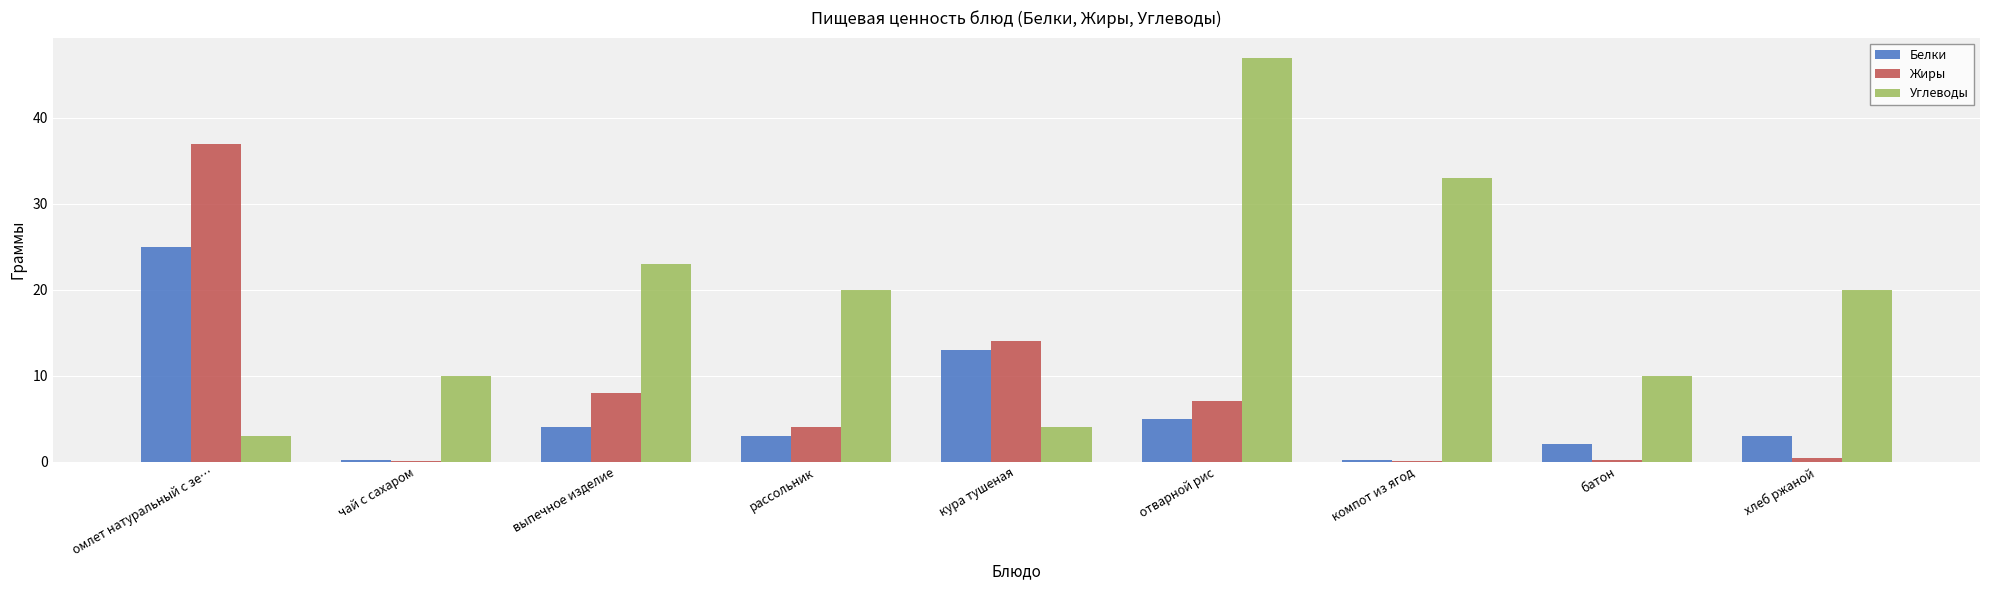

Which label corresponds to the largest value in the chart?

отварной рис